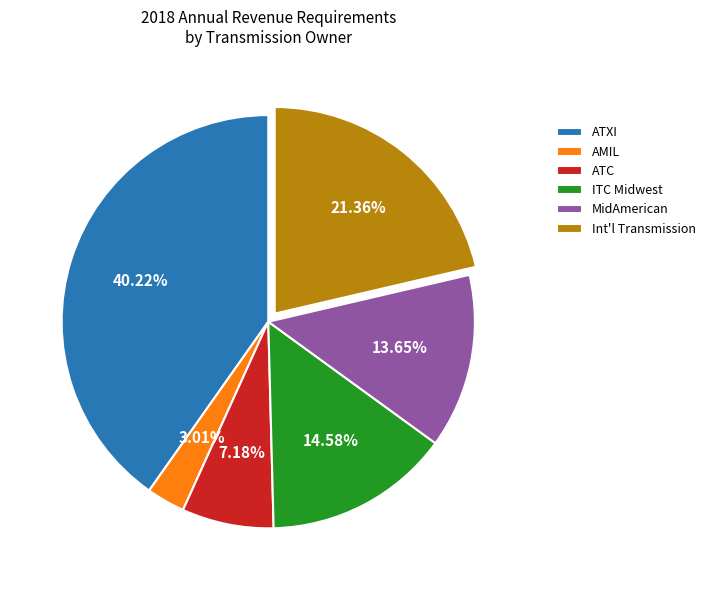

Rank the categories by value from lowest to highest.

AMIL, ATC, MidAmerican, ITC Midwest, Int'l Transmission, ATXI